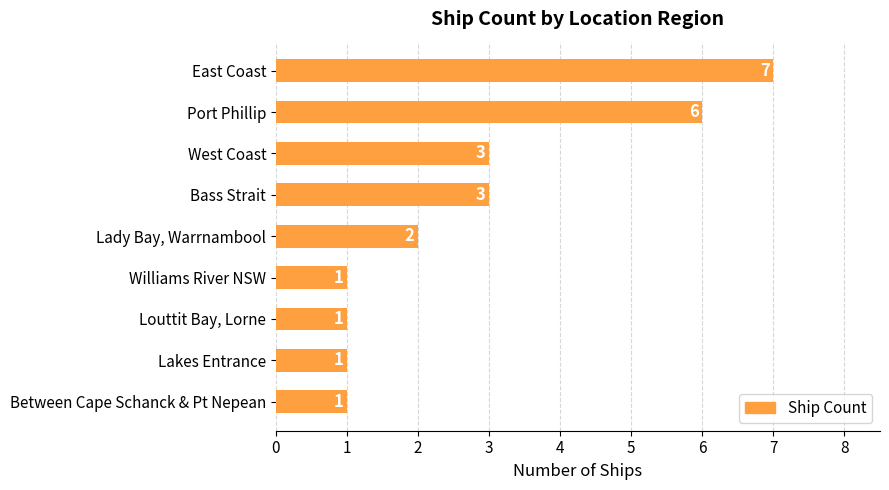

True or false: the data shows 1 at Lakes Entrance.

True